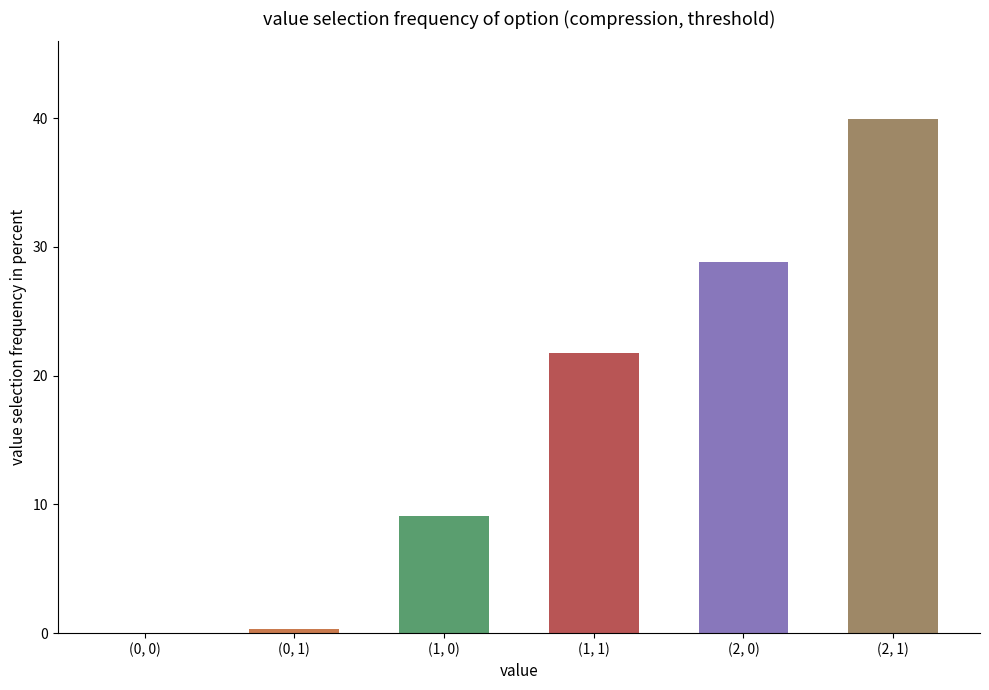

What is the greatest value displayed?

40.0